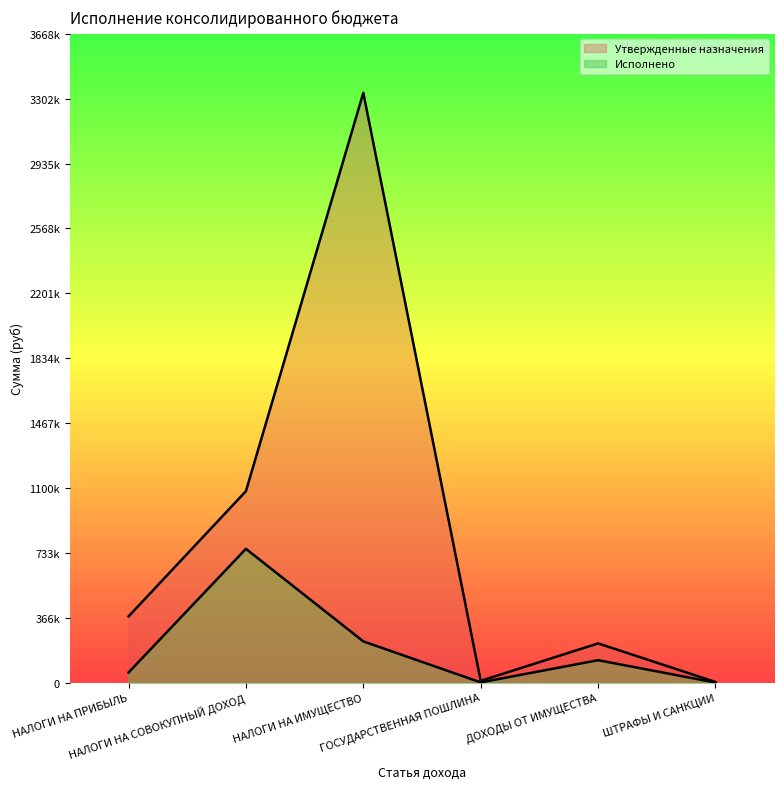

Reading left to right, extract all data points from this chart.

Утвержденные назначения: НАЛОГИ НА ПРИБЫЛЬ=374300.0	НАЛОГИ НА СОВОКУПНЫЙ ДОХОД=1082600.0	НАЛОГИ НА ИМУЩЕСТВО=3335400.0	ГОСУДАРСТВЕННАЯ ПОШЛИНА=9900.0	ДОХОДЫ ОТ ИМУЩЕСТВА=221700.0	ШТРАФЫ И САНКЦИИ=3700.0
Исполнено: НАЛОГИ НА ПРИБЫЛЬ=57118.4	НАЛОГИ НА СОВОКУПНЫЙ ДОХОД=756494.2	НАЛОГИ НА ИМУЩЕСТВО=233095.9	ГОСУДАРСТВЕННАЯ ПОШЛИНА=1200.0	ДОХОДЫ ОТ ИМУЩЕСТВА=126734.8	ШТРАФЫ И САНКЦИИ=300.0